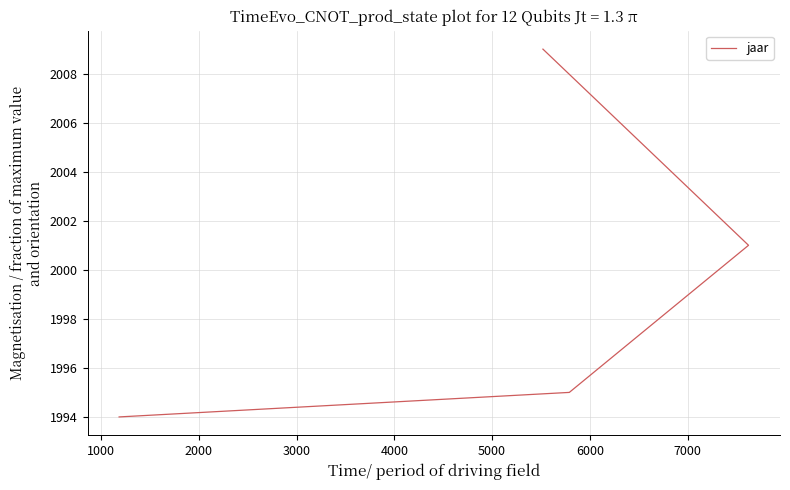

What is the change in value from 1000 to 2000?

+6